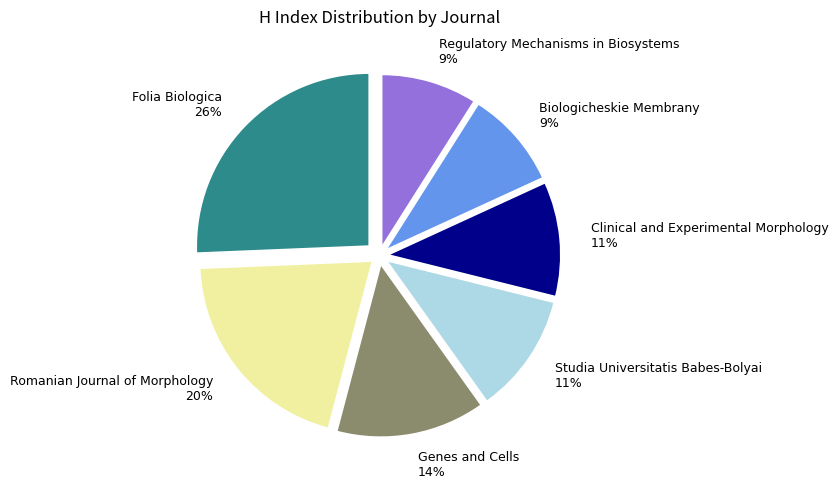

To the nearest percent, what is the difference between the largest and smallest slice percentages?

17%